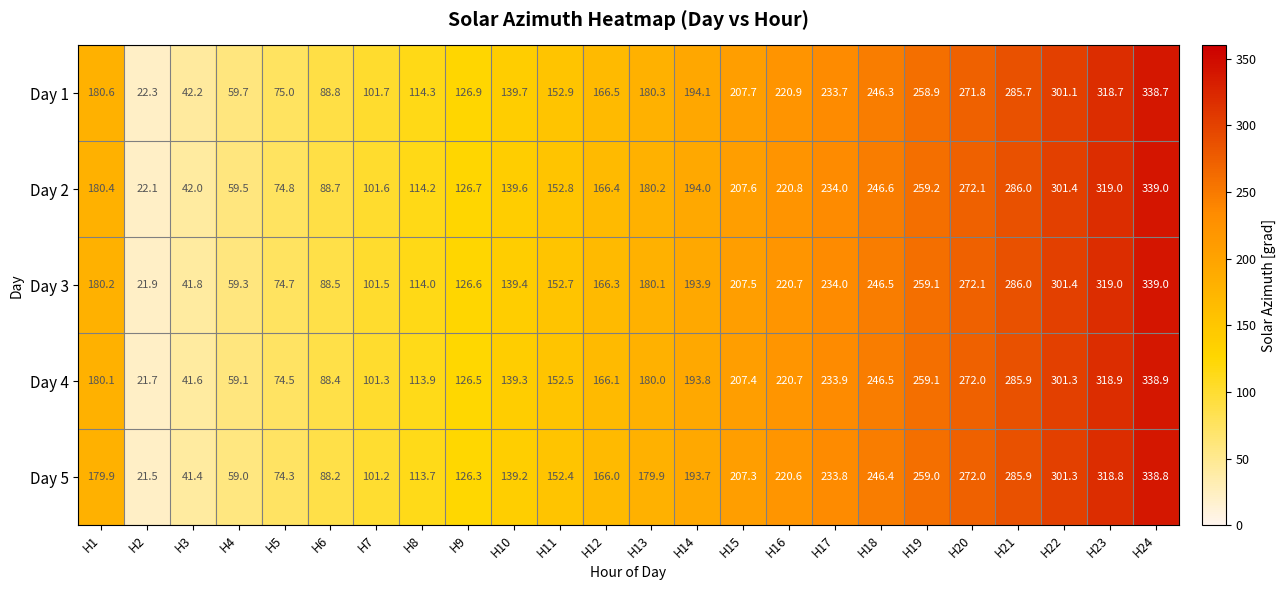

Is it true that Day 4 equals 79.7 at H9?

False